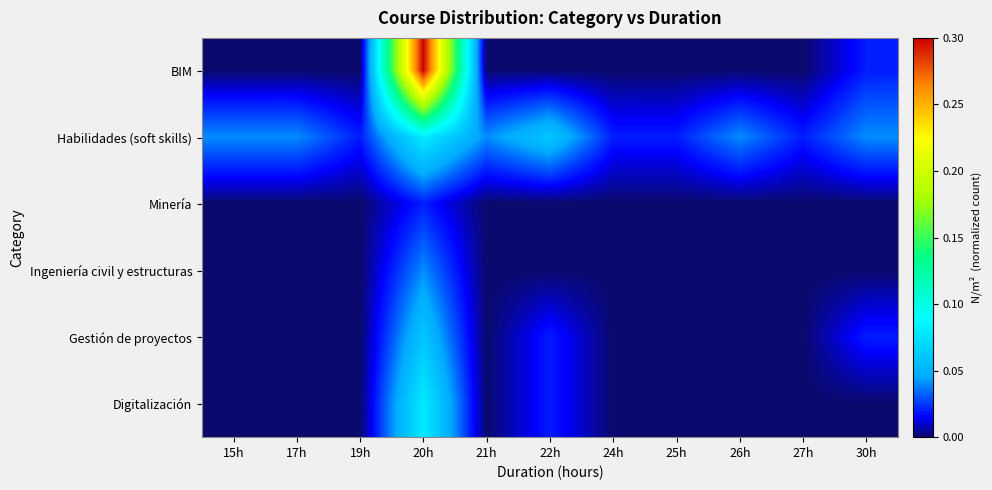

How many distinct data groups are displayed?

6